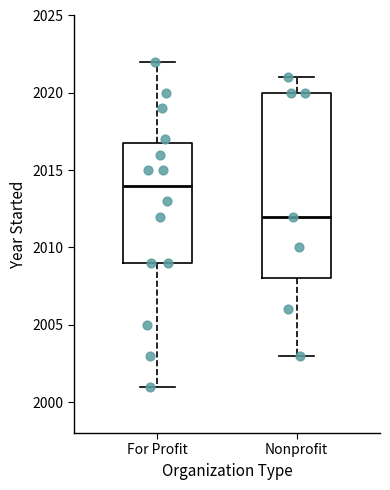

Reading left to right, transcribe this box plot: for each box, give where its median line is, the range the box spans, and where its two whiskers end, as read against the y-axis. The values are not printed on the chart, so give them approximately, as read against the axis.

For Profit: median 2014, box 2009 to 2017, whiskers 2001 to 2022
Nonprofit: median 2012, box 2008 to 2020, whiskers 2003 to 2021